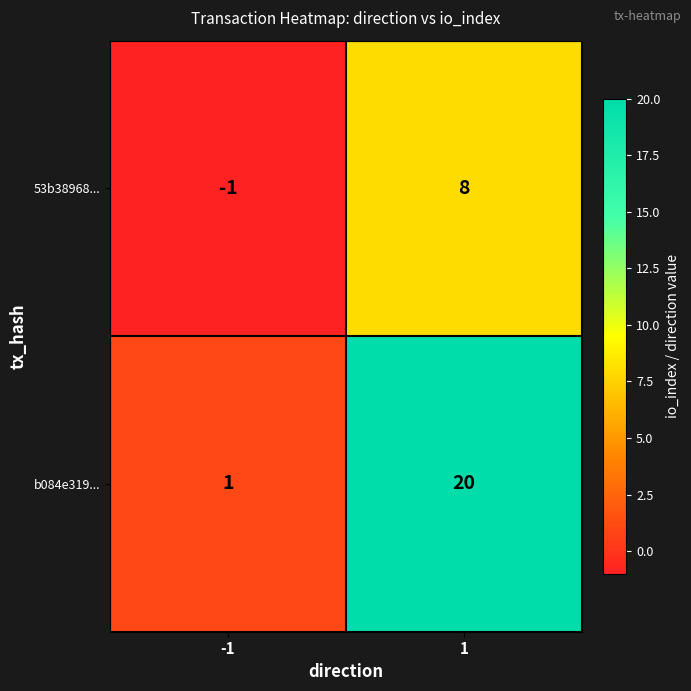

Reading right to left, transcribe all the data shown in this chart.

53b38968...: 1=8	-1=-1
b084e319...: 1=20	-1=1